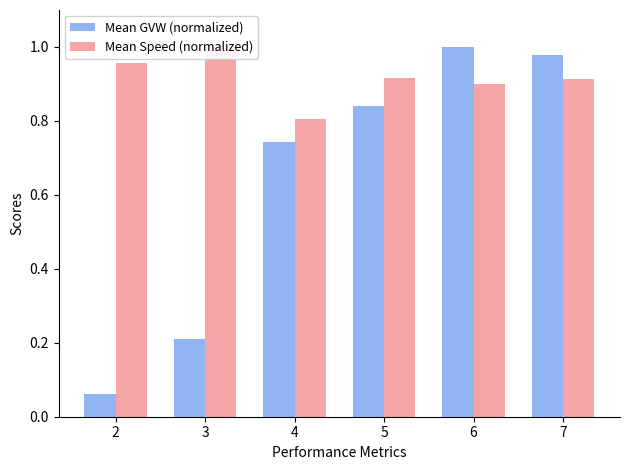

At which category is the sum across all series the highest?

6